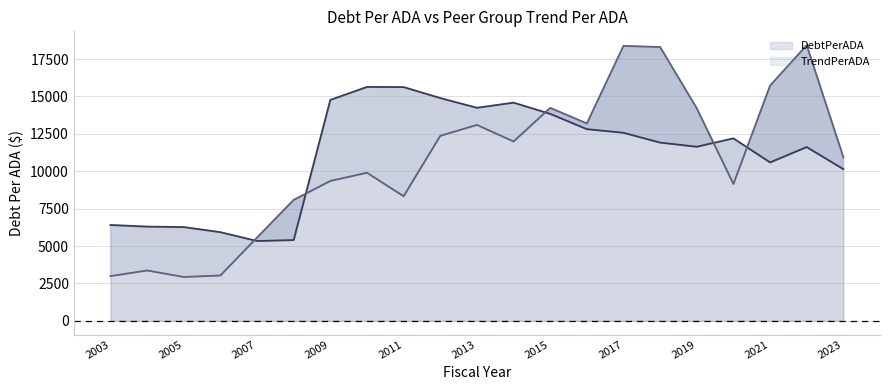

Rank the series by their average value, from lowest to highest.

TrendPerADA, DebtPerADA